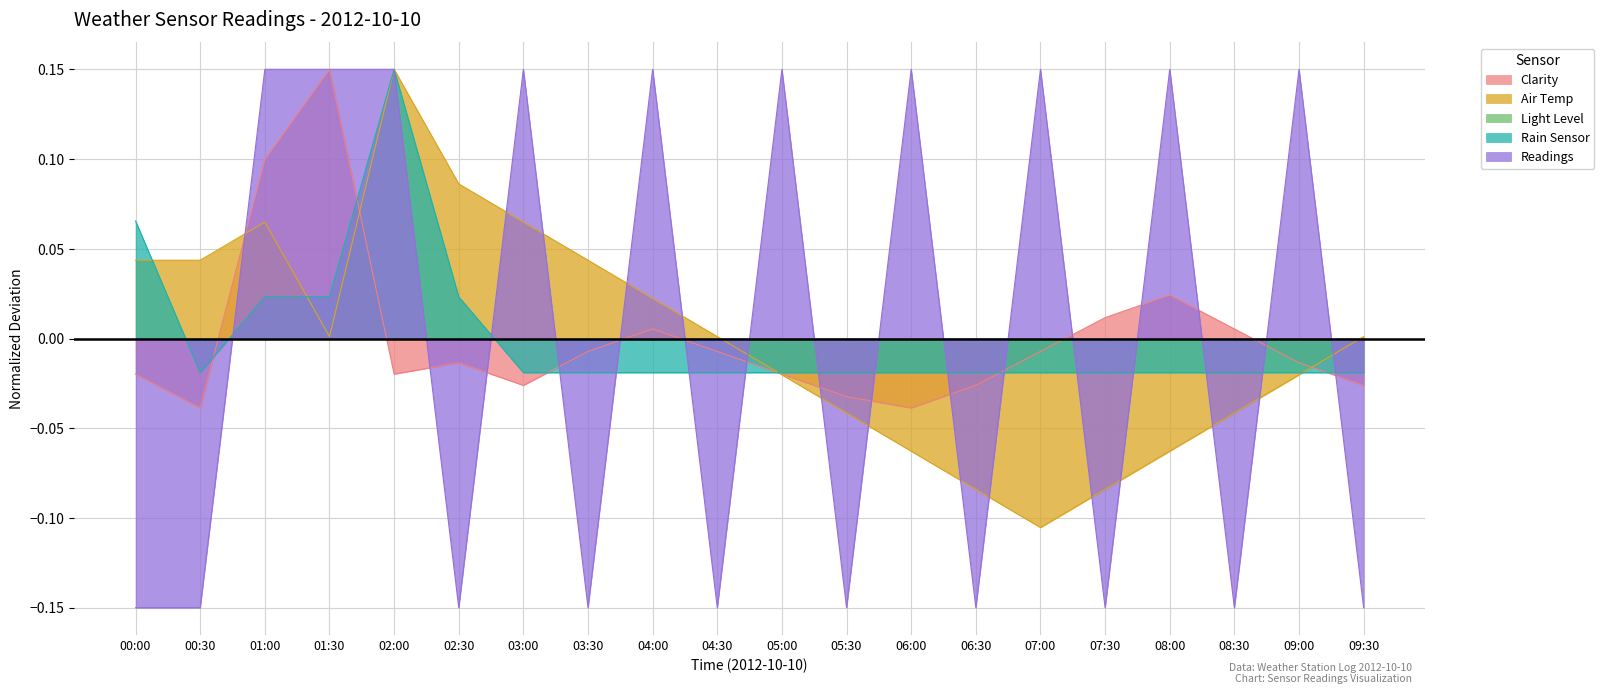

Rank the series at 06:30 from lowest to highest value.

Readings, Air Temp, Clarity, Rain Sensor